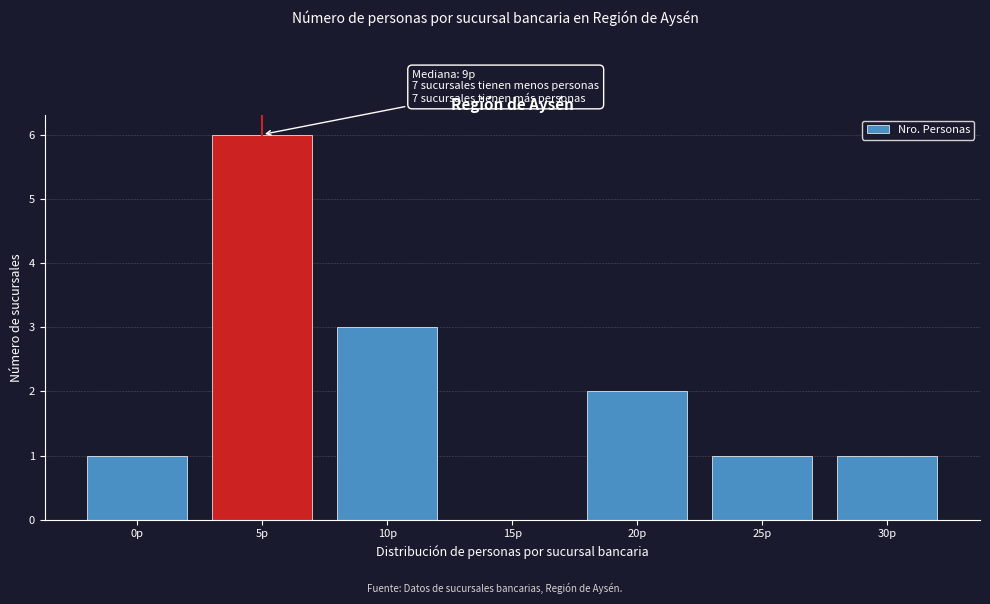

Reading left to right, list all the values displayed in this chart.

0p=1	5p=6	10p=3	15p=0	20p=2	25p=1	30p=1